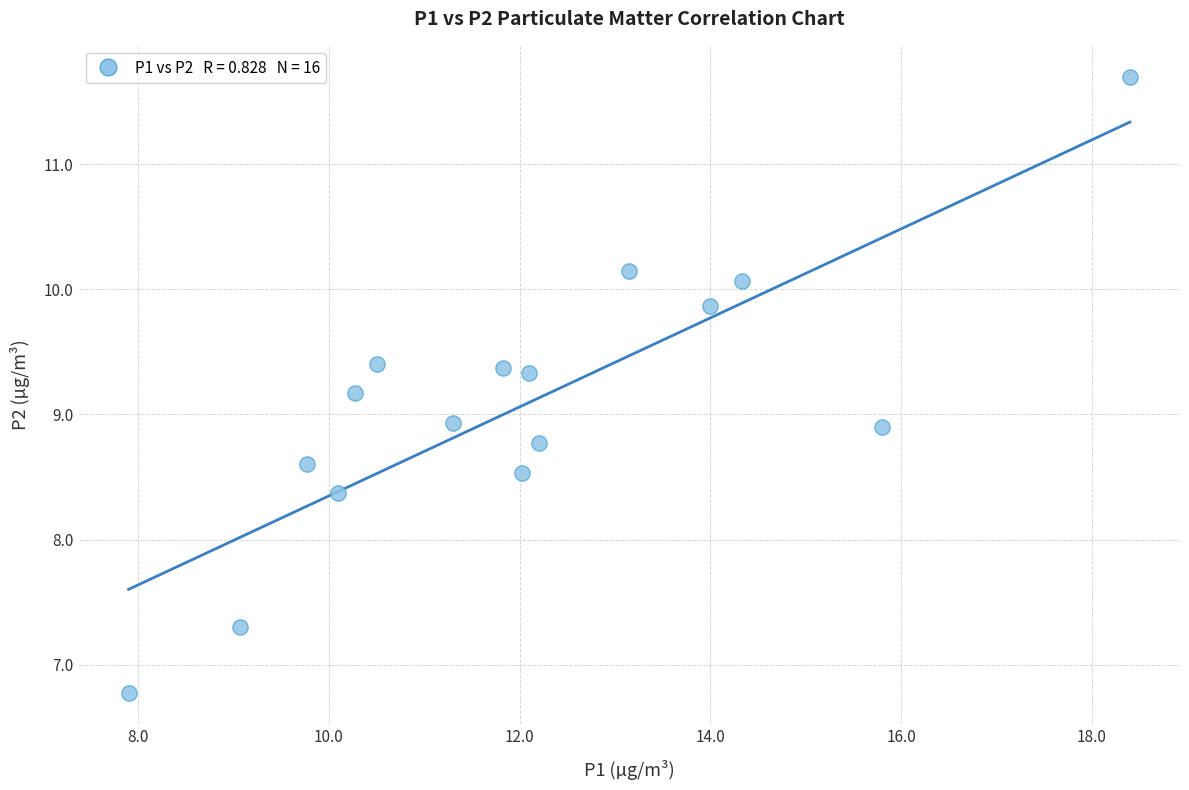

What is the range of X values (max minus min)?

10.5